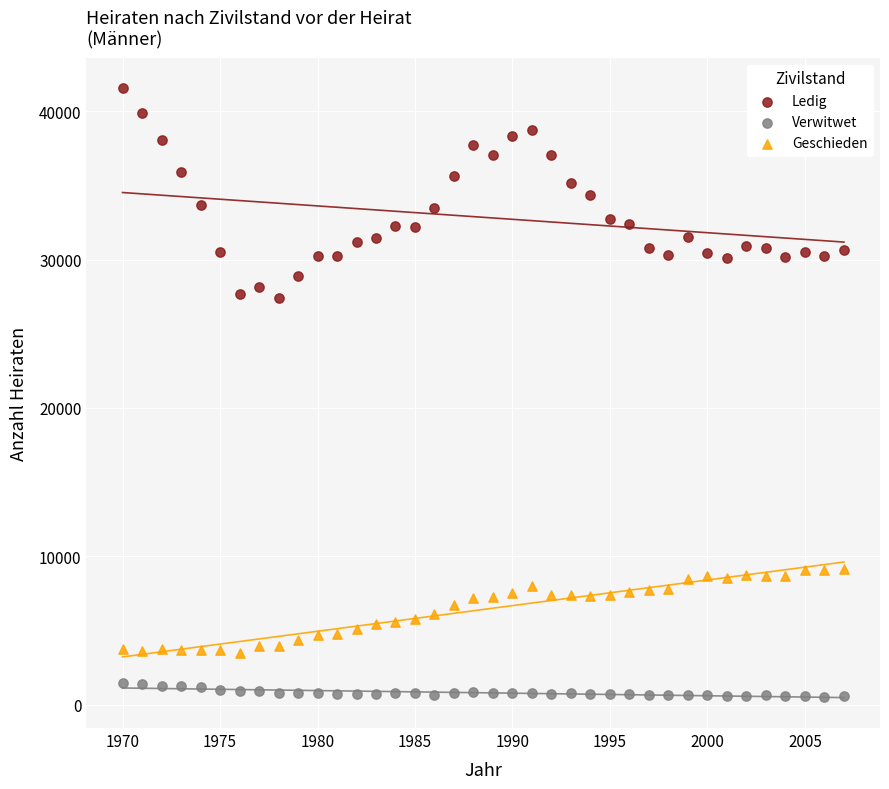

Across all data points, what is the range of Y values (max minus min)?

41019